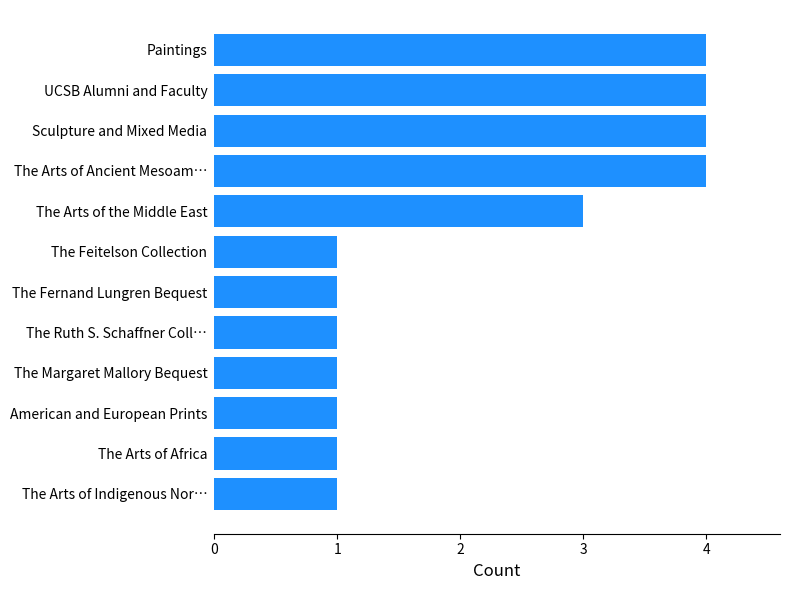

What is the difference between the maximum and second lowest values?

3